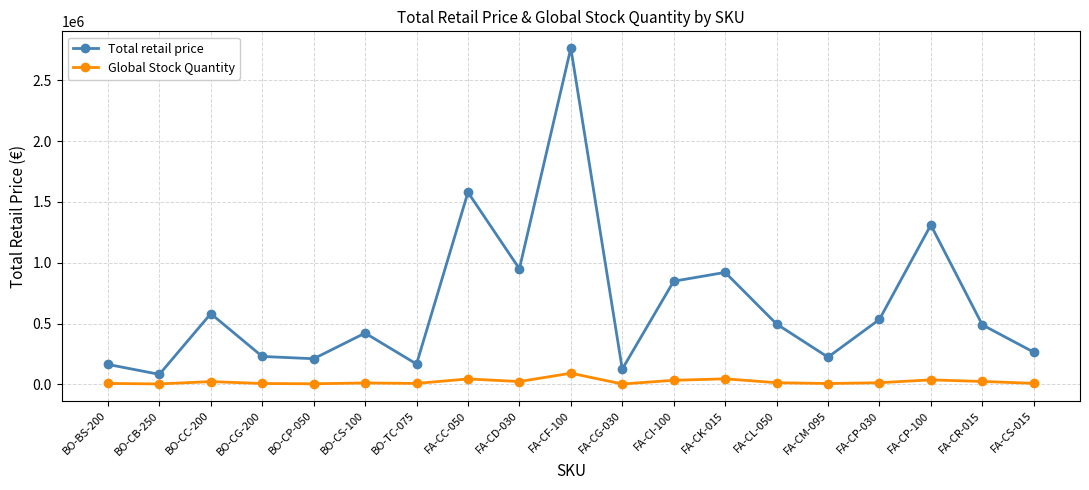

True or false: Global Stock Quantity has more than 0 points higher than both neighbors.

True